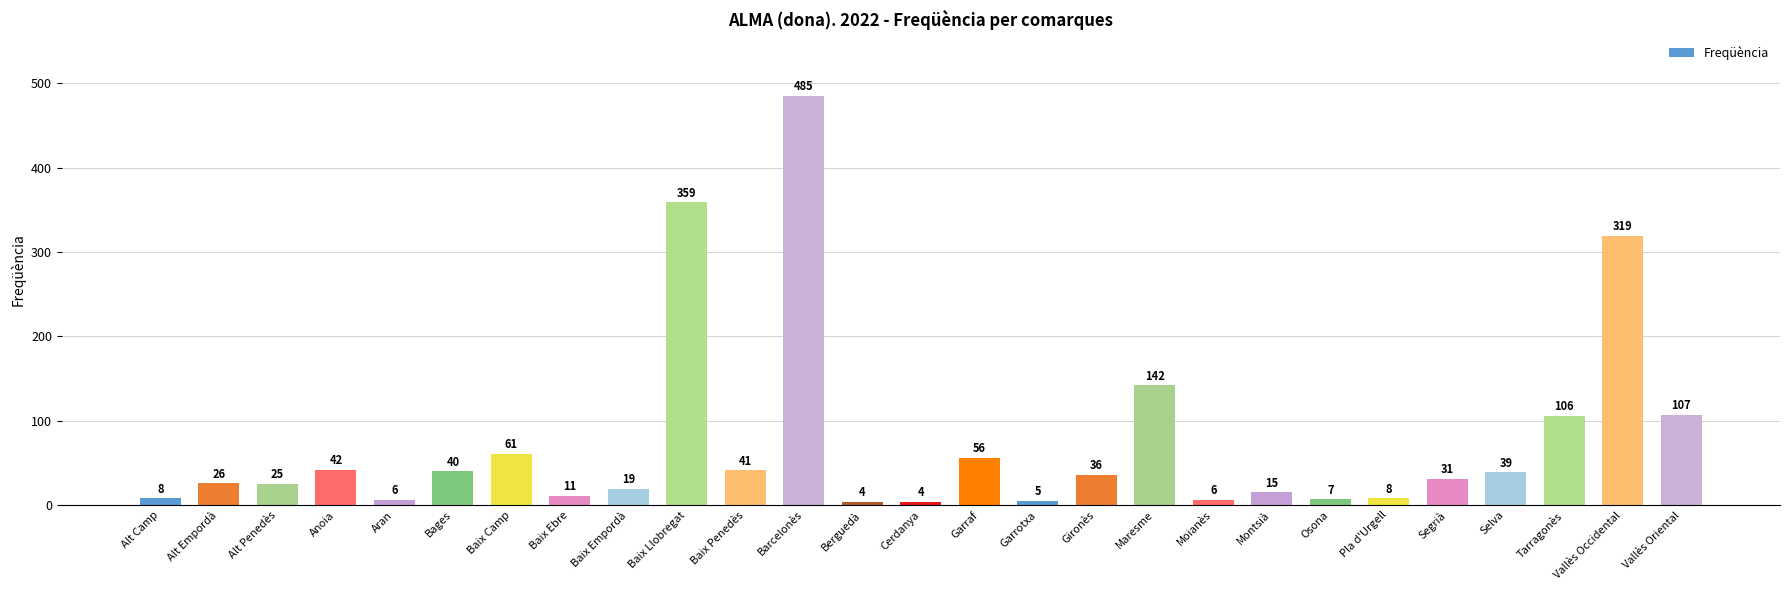

The chart shows a value of 9 at Gironès. True or false?

False